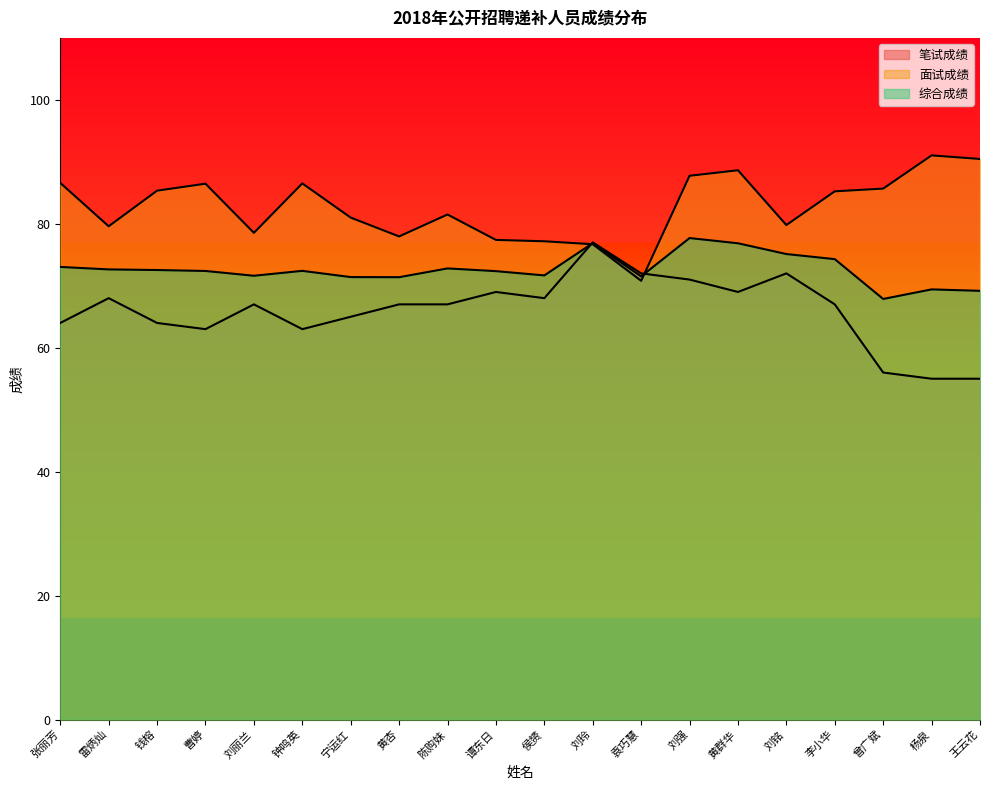

What is the highest value of the 笔试成绩 series?

77.0